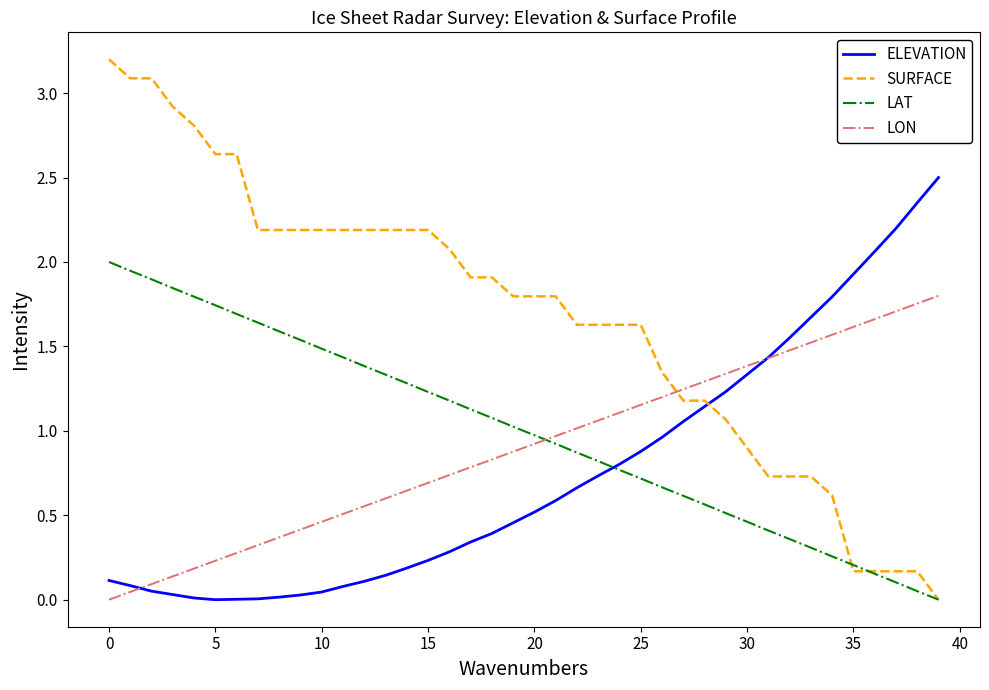

True or false: LAT and LON cross at least once.

True